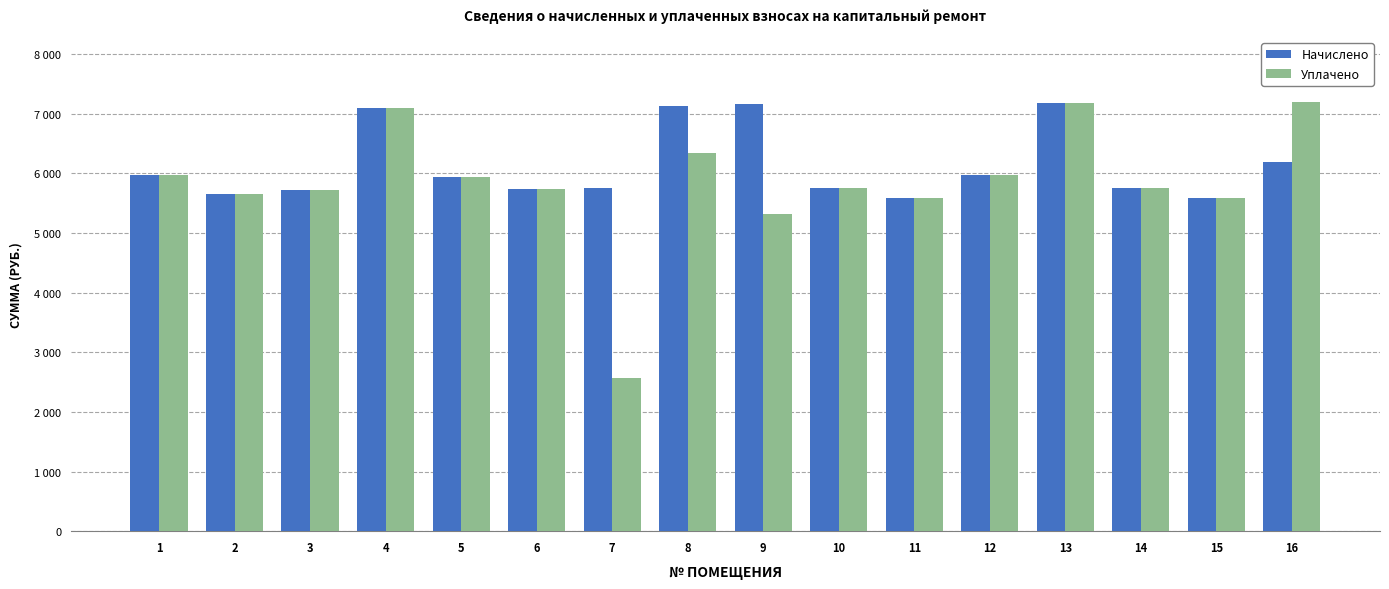

What are all the series names shown in the legend?

Начислено, Уплачено